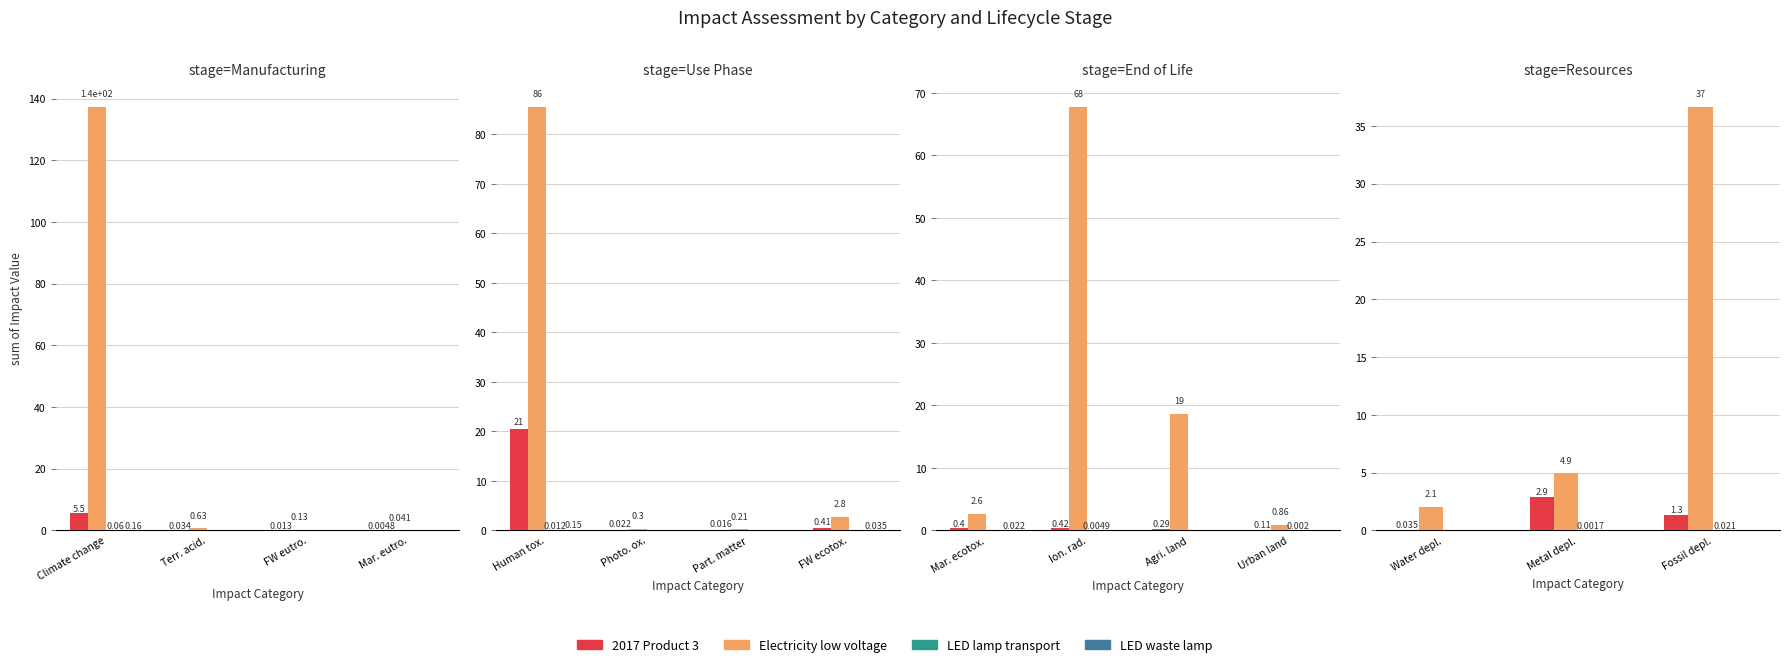

How many bars are there in each group?

4